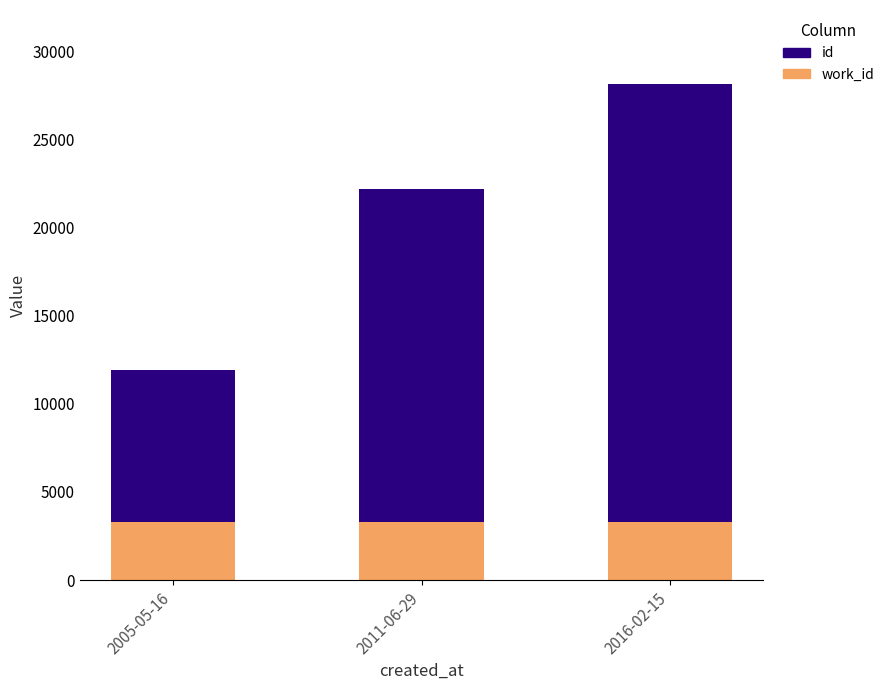

At which category is the sum across all series the highest?

2016-02-15